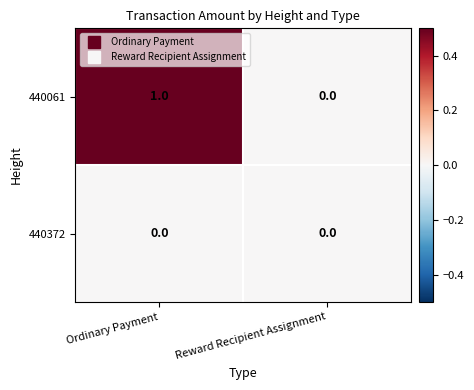

Which series has the largest total across all categories?

440061